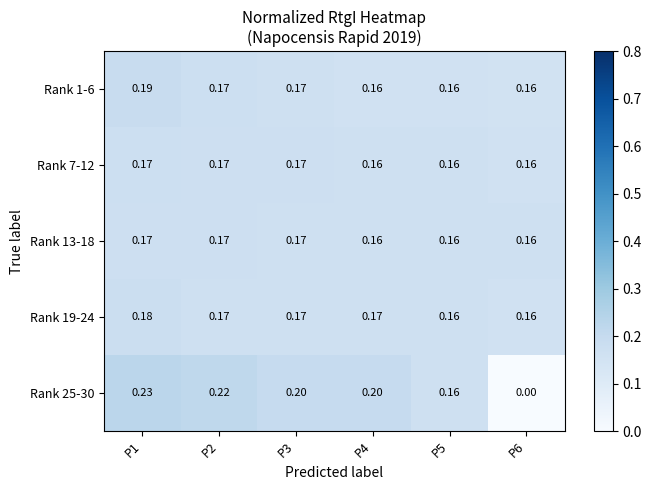

Is the value of Rank 25-30 at P6 greater than the value of Rank 1-6 at P6?

No